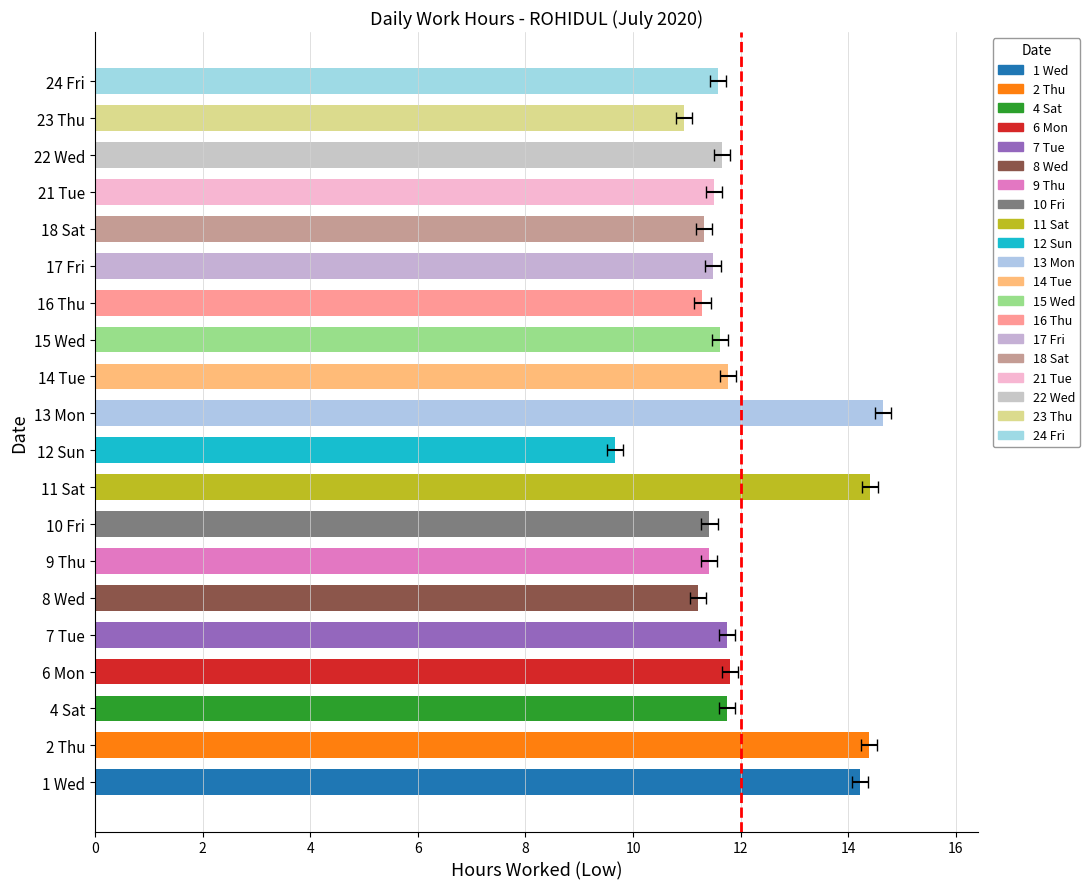

How many data points are less than 11?

2